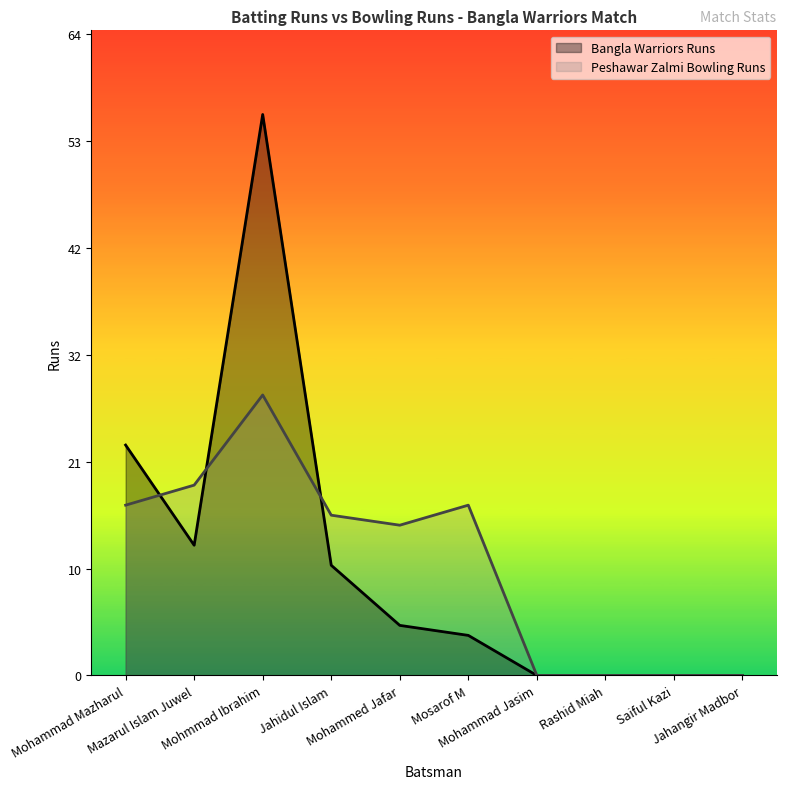

Where is Peshawar Zalmi Bowling Runs nearest to the value 14?

Mohammed Jafar